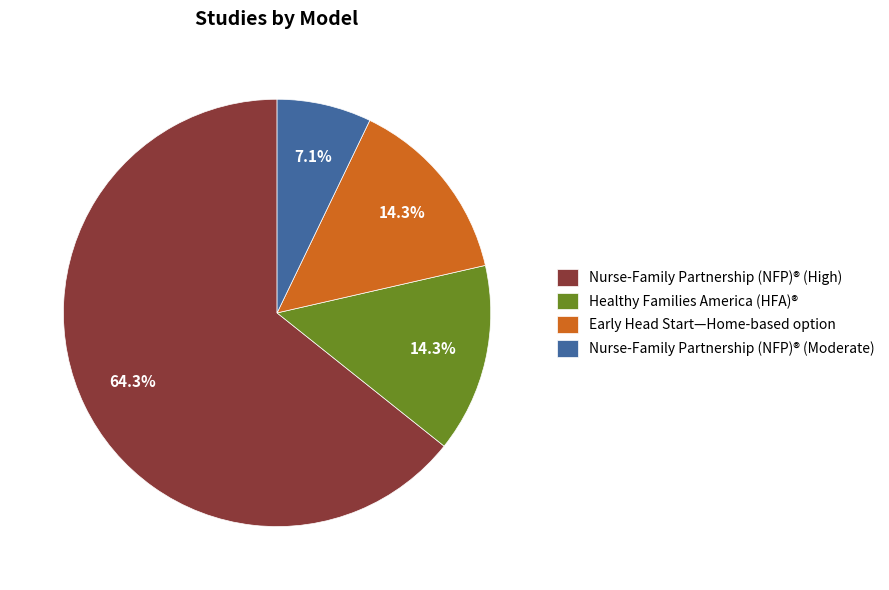

To the nearest percent, what portion does Healthy Families America (HFA)® represent?

14%